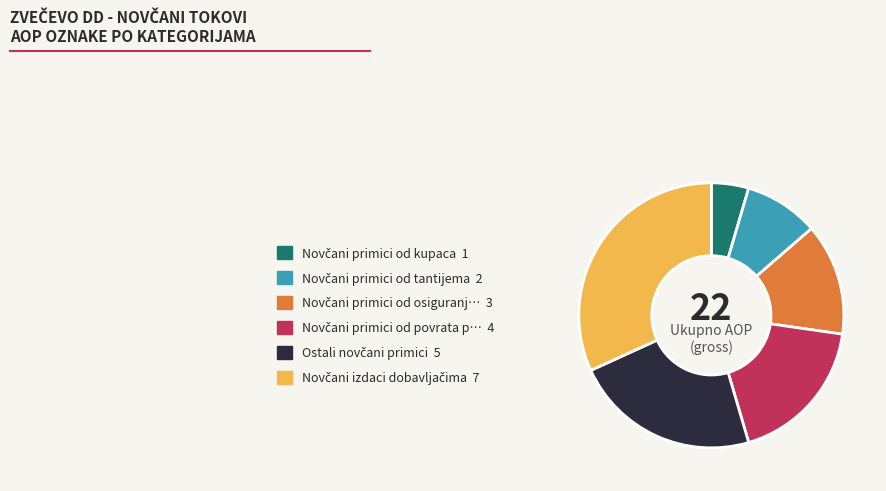

Is there a majority slice in this chart?

No